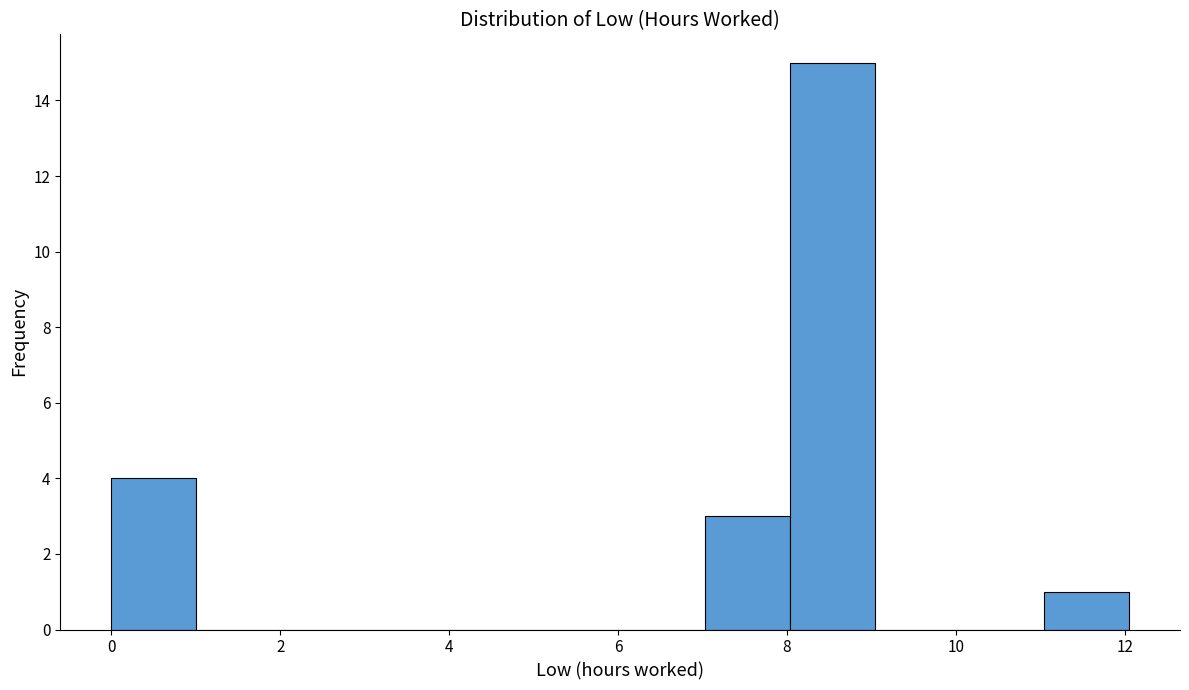

Reading left to right, transcribe this chart: for each bar, give the range it covers on the x-axis and its height. Neither the bar edges nor the heights are printed on the chart, so give them approximately, as read against the axes.

0 to 1: 4
1 to 2: 0
2 to 3: 0
3 to 4: 0
4 to 5: 0
5 to 6: 0
6 to 7: 0
7 to 8: 3
8 to 9: 15
9 to 10: 0
10 to 11: 0
11 to 12: 1